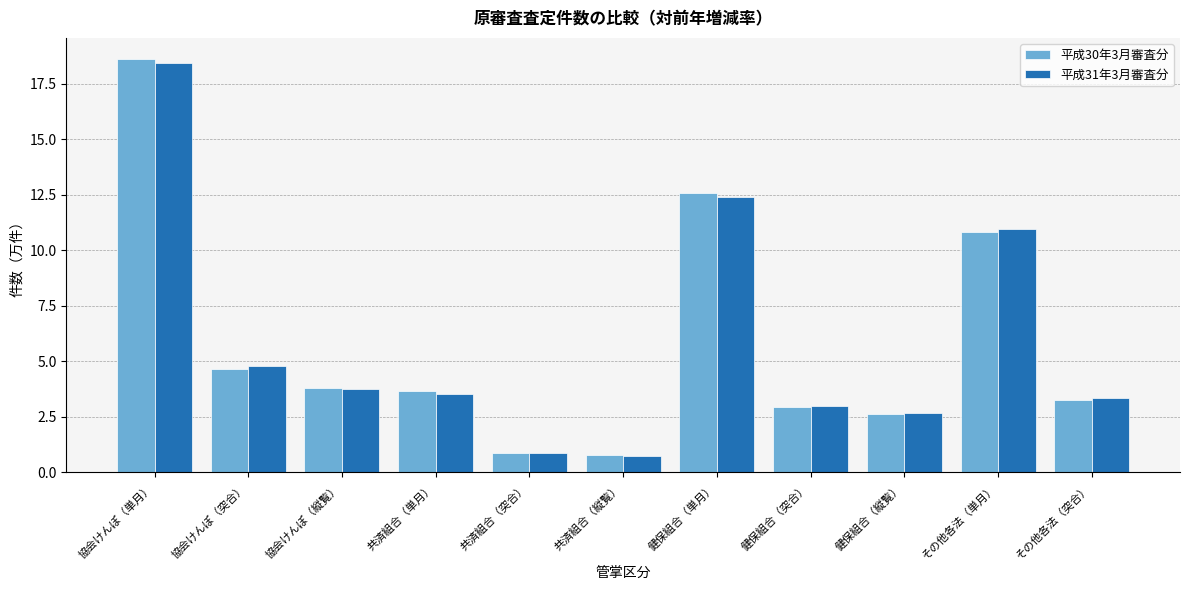

Reading left to right, transcribe all the data shown in this chart.

平成30年3月審査分: 協会けんぽ（単月）=18.6	協会けんぽ（突合）=4.6	協会けんぽ（縦覧）=3.8	共済組合（単月）=3.7	共済組合（突合）=0.9	共済組合（縦覧）=0.8	健保組合（単月）=12.6	健保組合（突合）=3.0	健保組合（縦覧）=2.6	その他各法（単月）=10.8	その他各法（突合）=3.3
平成31年3月審査分: 協会けんぽ（単月）=18.4	協会けんぽ（突合）=4.8	協会けんぽ（縦覧）=3.7	共済組合（単月）=3.5	共済組合（突合）=0.9	共済組合（縦覧）=0.7	健保組合（単月）=12.4	健保組合（突合）=3.0	健保組合（縦覧）=2.7	その他各法（単月）=11.0	その他各法（突合）=3.3